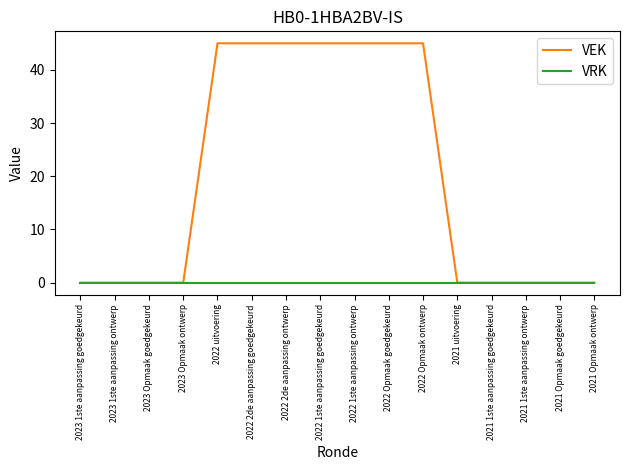

Which series has the largest total across all categories?

VEK